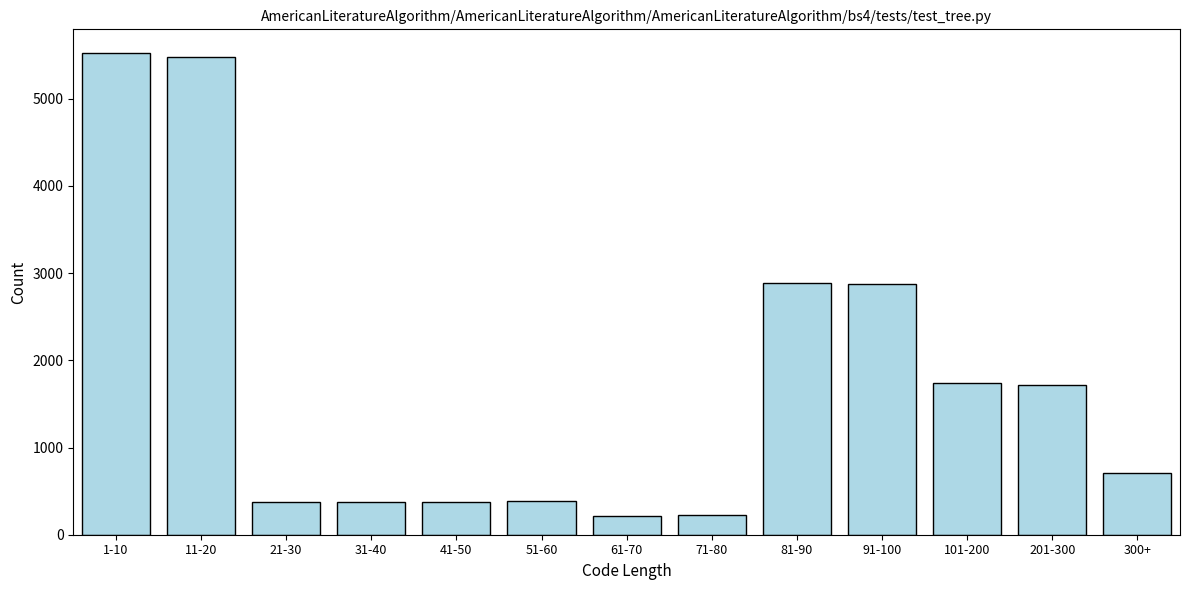

What is the minimum value shown in the chart?

213